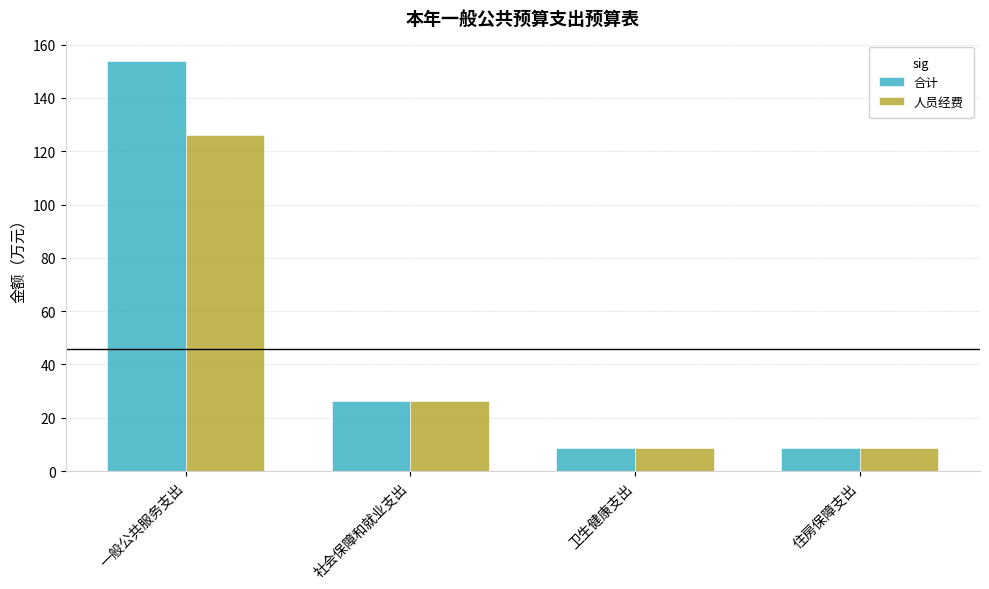

What is the difference between the maximum and second lowest values in the 人员经费 series?

117.3